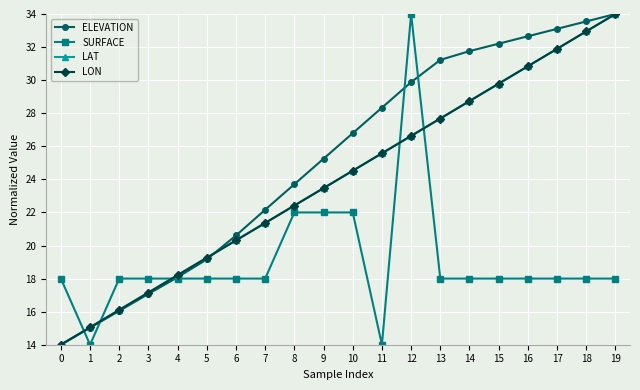

What is the difference between the ELEVATION values at 18 and 8?

9.8